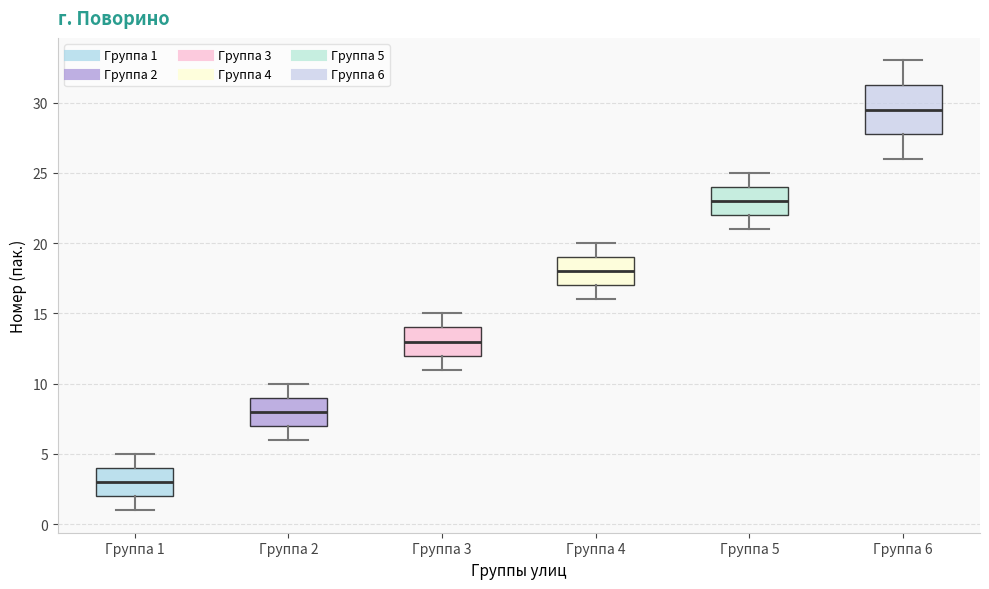

Reading left to right, read every box against the y-axis: the position of its median line, the range the box covers, and the ends of its whiskers. The values are not printed on the chart, so give them approximately, as read against the axis.

Группа 1: median 3.0, box 2.0 to 4.0, whiskers 1.0 to 5.0
Группа 2: median 8.0, box 7.0 to 9.0, whiskers 6.0 to 10.0
Группа 3: median 13.0, box 12.0 to 14.0, whiskers 11.0 to 15.0
Группа 4: median 18.0, box 17.0 to 19.0, whiskers 16.0 to 20.0
Группа 5: median 23.0, box 22.0 to 24.0, whiskers 21.0 to 25.0
Группа 6: median 29.5, box 28.0 to 31.5, whiskers 26.0 to 33.0